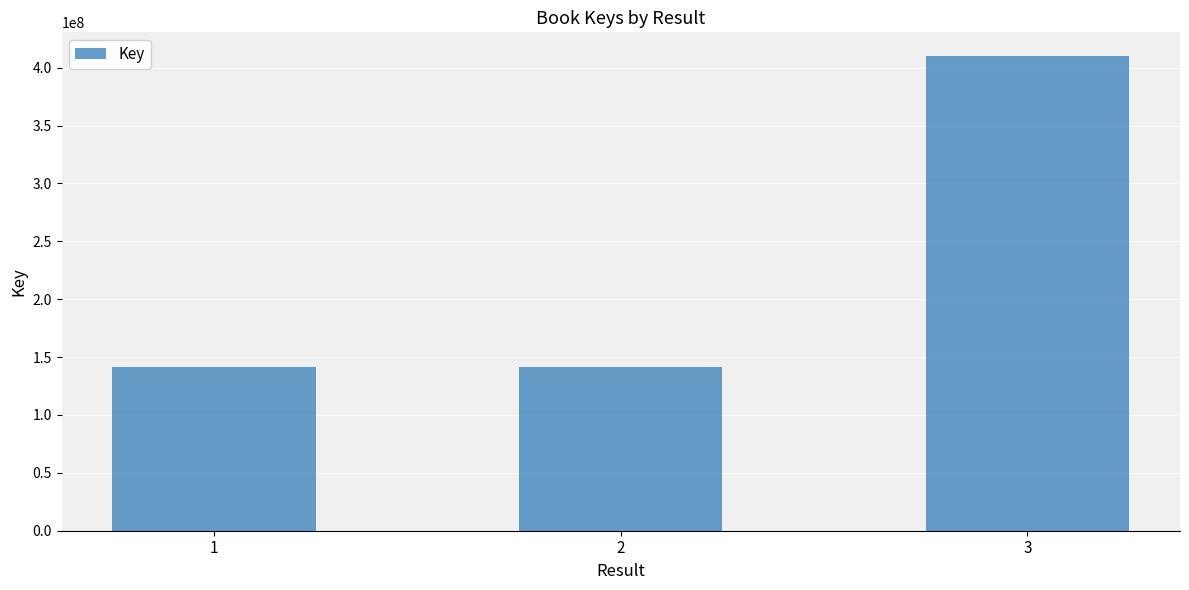

Does the chart contain stacked bars?

No